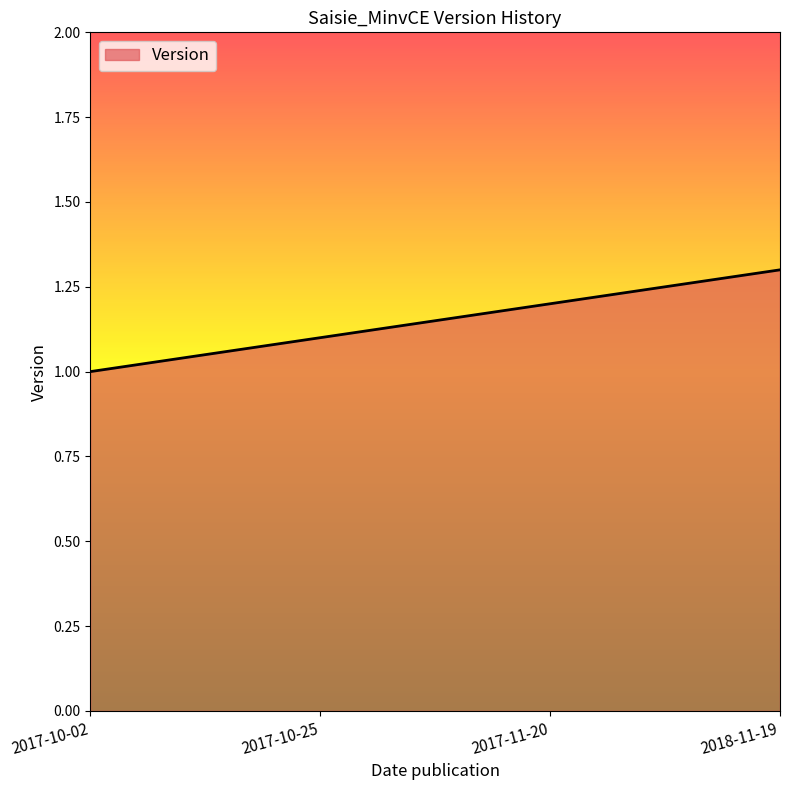

List the labels in order of value, smallest first.

2017-10-02, 2017-10-25, 2017-11-20, 2018-11-19